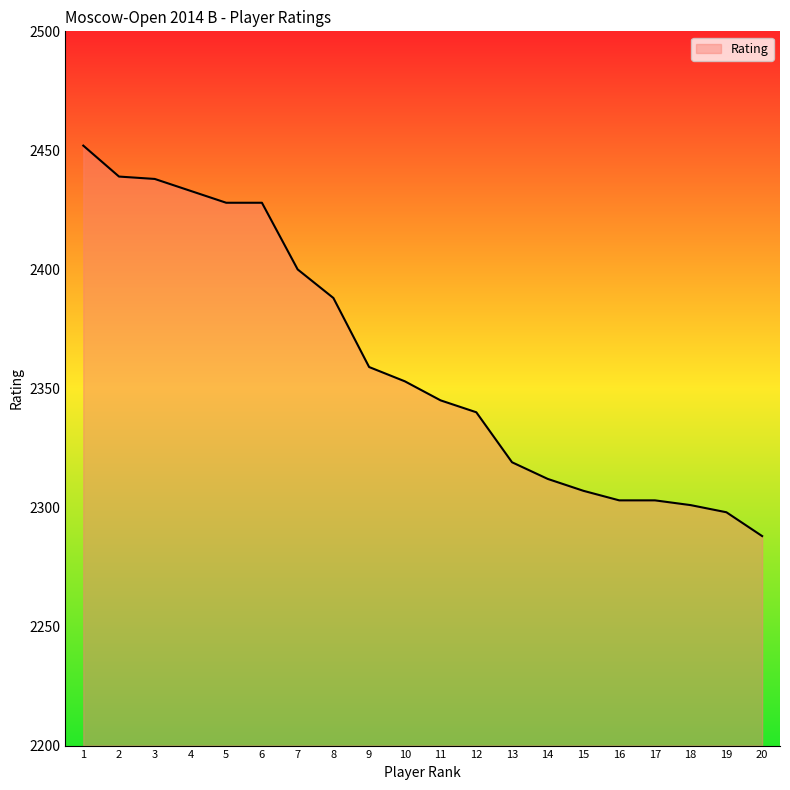

At which category does the chart reach its minimum across all series?

20